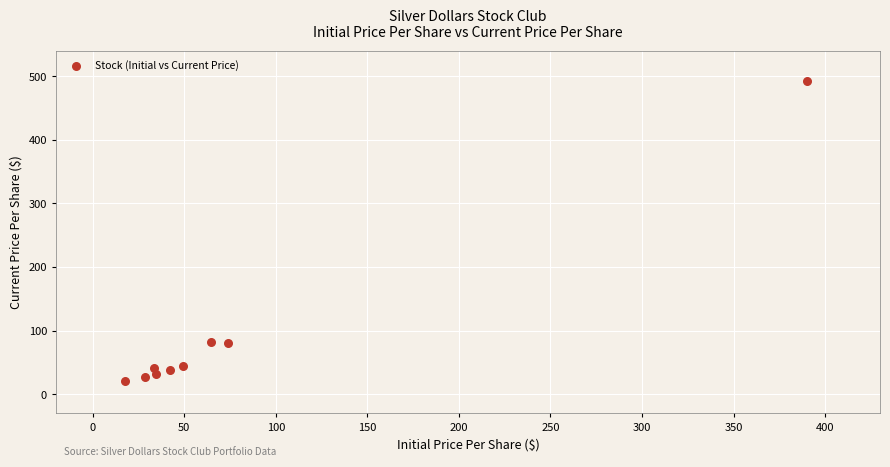

What is the range of Y values (max minus min)?

471.4